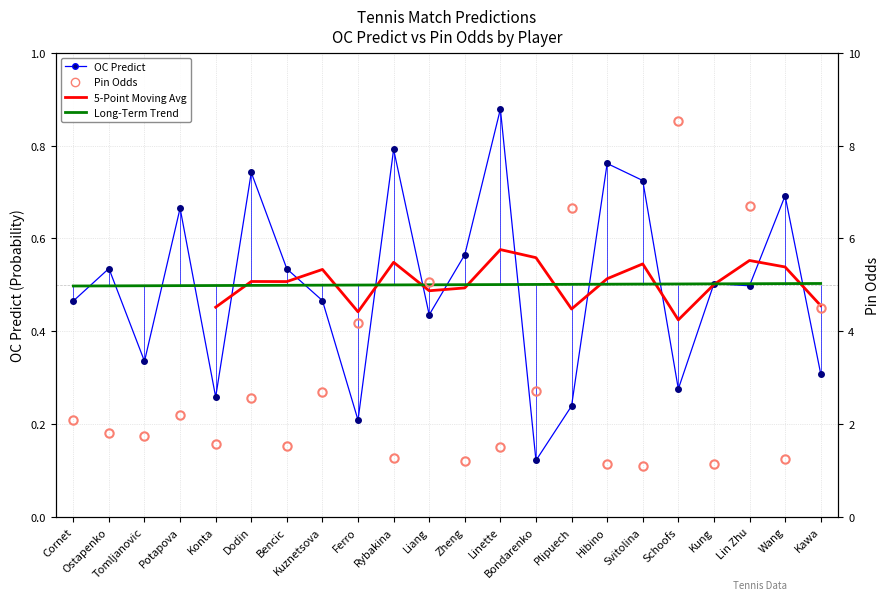

True or false: OC Predict and Pin Odds cross at least once.

False